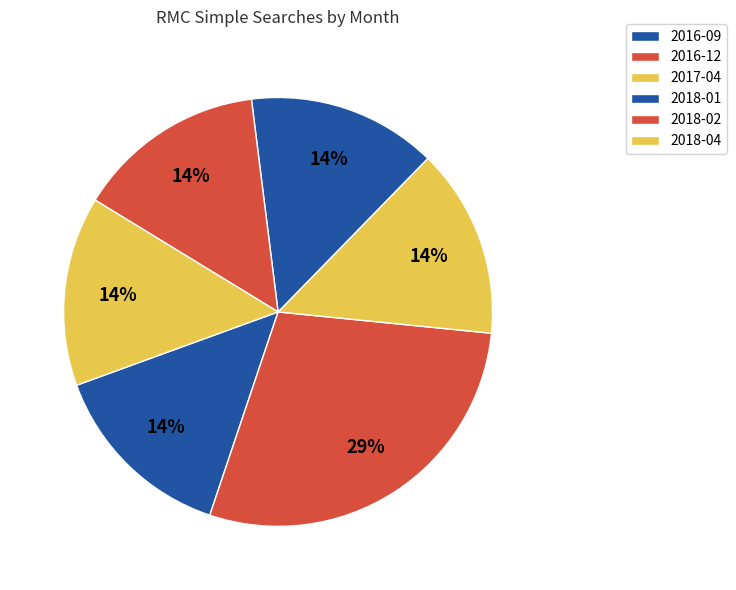

How many slices are in this pie chart?

6